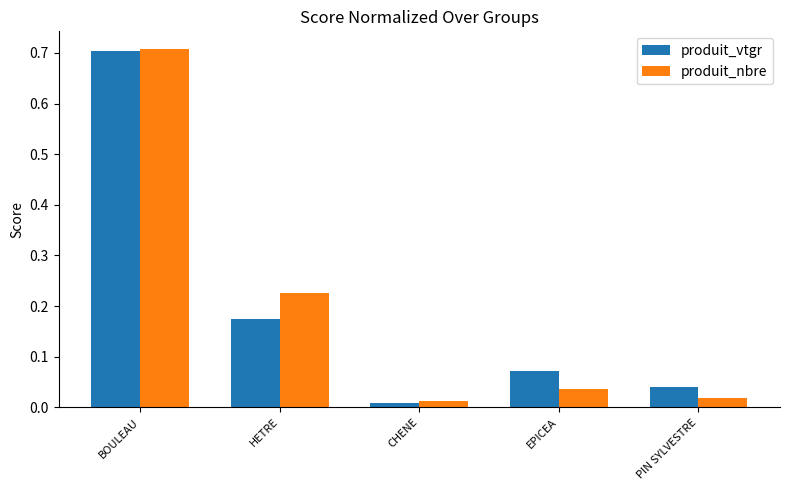

Which category has the lowest value across all series?

CHENE